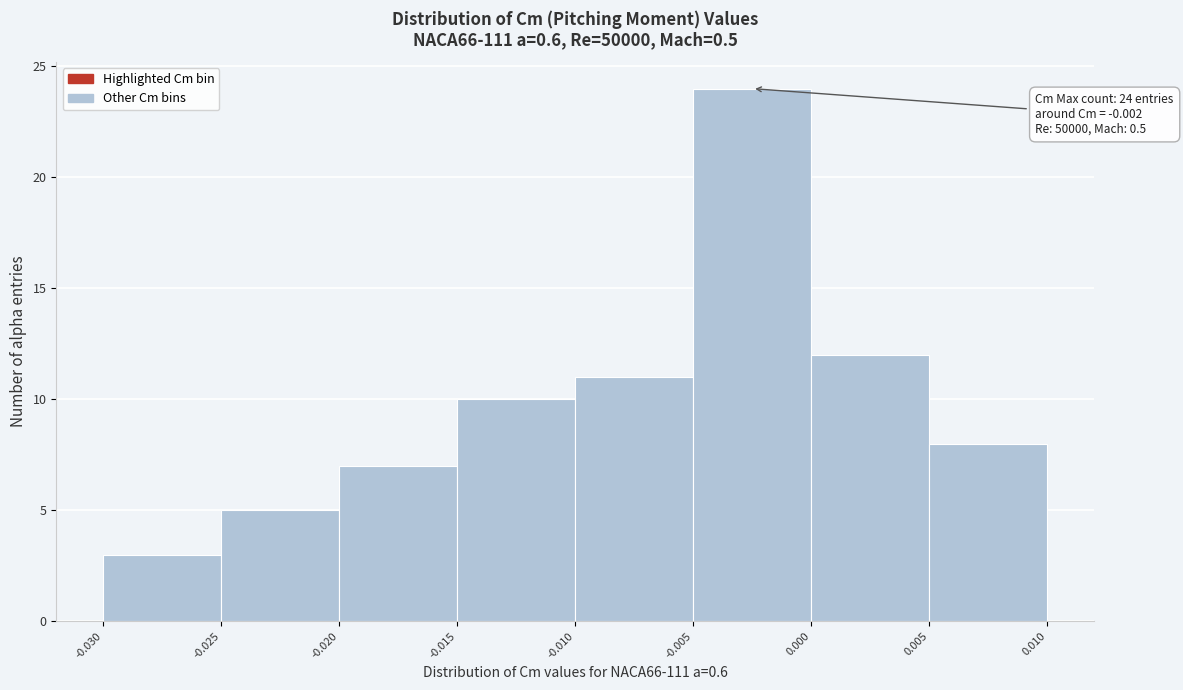

Over which range of the x-axis is the bar tallest?

-0.005 to 0.000